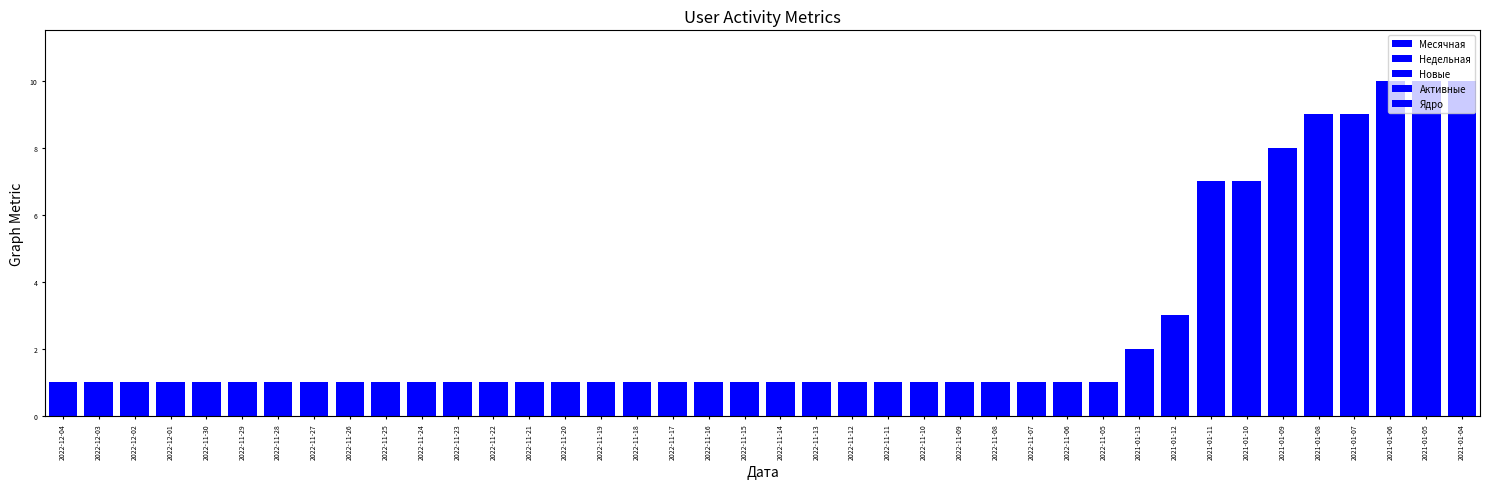

Reading left to right, list all the values displayed in this chart.

Месячная: 2022-12-04=1	2022-12-03=1	2022-12-02=1	2022-12-01=1	2022-11-30=1	2022-11-29=1	2022-11-28=1	2022-11-27=1	2022-11-26=1	2022-11-25=1	2022-11-24=1	2022-11-23=1	2022-11-22=1	2022-11-21=1	2022-11-20=1	2022-11-19=1	2022-11-18=1	2022-11-17=1	2022-11-16=1	2022-11-15=1	2022-11-14=1	2022-11-13=1	2022-11-12=1	2022-11-11=1	2022-11-10=1	2022-11-09=1	2022-11-08=1	2022-11-07=1	2022-11-06=1	2022-11-05=1	2021-01-13=2	2021-01-12=3	2021-01-11=7	2021-01-10=7	2021-01-09=8	2021-01-08=9	2021-01-07=9	2021-01-06=10	2021-01-05=10	2021-01-04=10
Недельная: 2022-12-04=0	2022-12-03=0	2022-12-02=0	2022-12-01=0	2022-11-30=0	2022-11-29=0	2022-11-28=0	2022-11-27=0	2022-11-26=0	2022-11-25=0	2022-11-24=0	2022-11-23=0	2022-11-22=0	2022-11-21=0	2022-11-20=0	2022-11-19=0	2022-11-18=0	2022-11-17=0	2022-11-16=0	2022-11-15=0	2022-11-14=0	2022-11-13=0	2022-11-12=0	2022-11-11=1	2022-11-10=1	2022-11-09=1	2022-11-08=1	2022-11-07=1	2022-11-06=1	2022-11-05=1	2021-01-13=0	2021-01-12=0	2021-01-11=0	2021-01-10=0	2021-01-09=0	2021-01-08=0	2021-01-07=0	2021-01-06=0	2021-01-05=0	2021-01-04=0
Новые: 2022-12-04=0	2022-12-03=0	2022-12-02=0	2022-12-01=0	2022-11-30=0	2022-11-29=0	2022-11-28=0	2022-11-27=0	2022-11-26=0	2022-11-25=0	2022-11-24=0	2022-11-23=0	2022-11-22=0	2022-11-21=0	2022-11-20=0	2022-11-19=0	2022-11-18=0	2022-11-17=0	2022-11-16=0	2022-11-15=0	2022-11-14=0	2022-11-13=0	2022-11-12=0	2022-11-11=0	2022-11-10=0	2022-11-09=0	2022-11-08=0	2022-11-07=0	2022-11-06=0	2022-11-05=1	2021-01-13=0	2021-01-12=0	2021-01-11=0	2021-01-10=0	2021-01-09=0	2021-01-08=0	2021-01-07=0	2021-01-06=0	2021-01-05=0	2021-01-04=0
Активные: 2022-12-04=0	2022-12-03=0	2022-12-02=0	2022-12-01=0	2022-11-30=0	2022-11-29=0	2022-11-28=0	2022-11-27=0	2022-11-26=0	2022-11-25=0	2022-11-24=0	2022-11-23=0	2022-11-22=0	2022-11-21=0	2022-11-20=0	2022-11-19=0	2022-11-18=0	2022-11-17=0	2022-11-16=0	2022-11-15=0	2022-11-14=0	2022-11-13=0	2022-11-12=0	2022-11-11=0	2022-11-10=0	2022-11-09=0	2022-11-08=0	2022-11-07=0	2022-11-06=0	2022-11-05=0	2021-01-13=0	2021-01-12=0	2021-01-11=0	2021-01-10=0	2021-01-09=0	2021-01-08=0	2021-01-07=0	2021-01-06=0	2021-01-05=0	2021-01-04=0
Ядро: 2022-12-04=0	2022-12-03=0	2022-12-02=0	2022-12-01=0	2022-11-30=0	2022-11-29=0	2022-11-28=0	2022-11-27=0	2022-11-26=0	2022-11-25=0	2022-11-24=0	2022-11-23=0	2022-11-22=0	2022-11-21=0	2022-11-20=0	2022-11-19=0	2022-11-18=0	2022-11-17=0	2022-11-16=0	2022-11-15=0	2022-11-14=0	2022-11-13=0	2022-11-12=0	2022-11-11=0	2022-11-10=0	2022-11-09=0	2022-11-08=0	2022-11-07=0	2022-11-06=0	2022-11-05=0	2021-01-13=0	2021-01-12=0	2021-01-11=0	2021-01-10=0	2021-01-09=0	2021-01-08=0	2021-01-07=0	2021-01-06=0	2021-01-05=0	2021-01-04=0